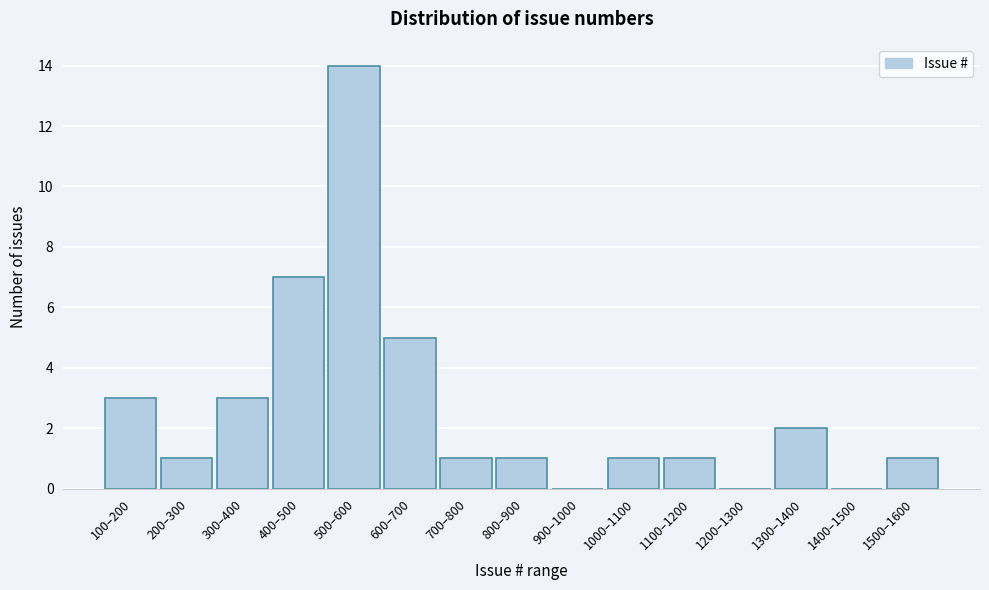

Reading left to right, what are all the values shown in this chart?

100–200=3	200–300=1	300–400=3	400–500=7	500–600=14	600–700=5	700–800=1	800–900=1	900–1000=0	1000–1100=1	1100–1200=1	1200–1300=0	1300–1400=2	1400–1500=0	1500–1600=1